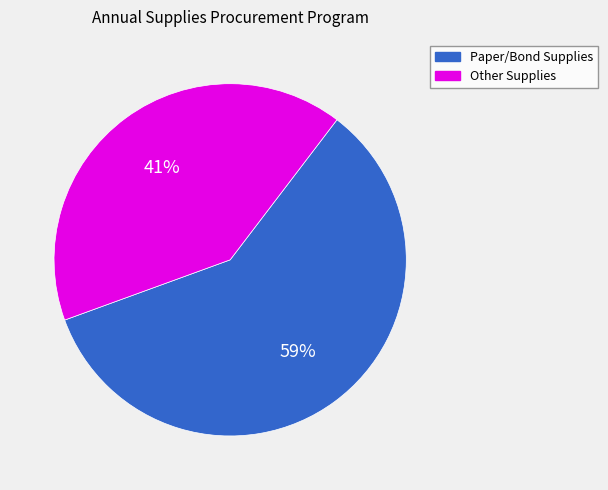

Is there any slice that represents more than half of the pie?

Yes